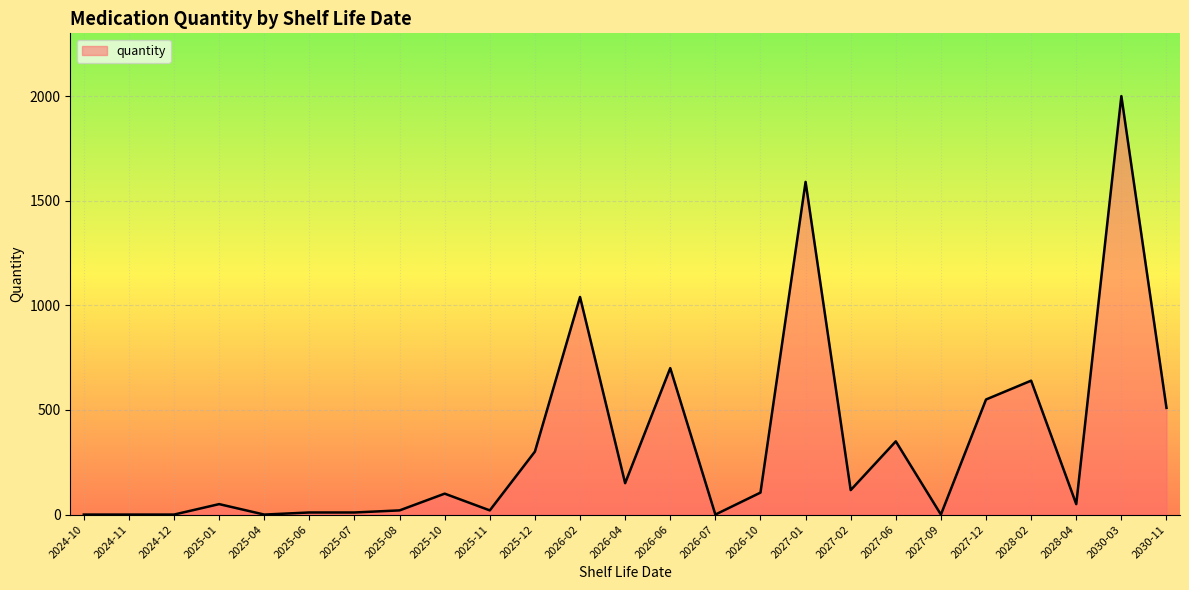

At which label is the value closest to 1000?

2026-02